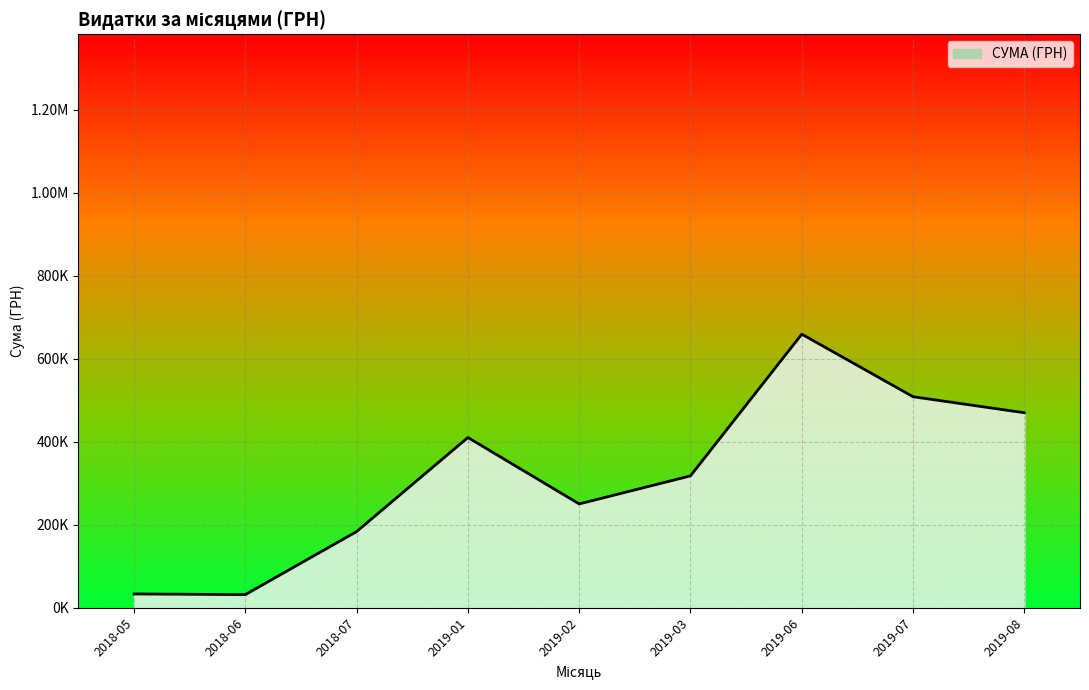

What is the sum of all values?

2863933.6